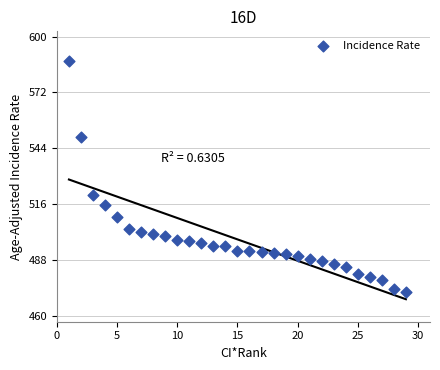

What is the range of X values (max minus min)?

28.0